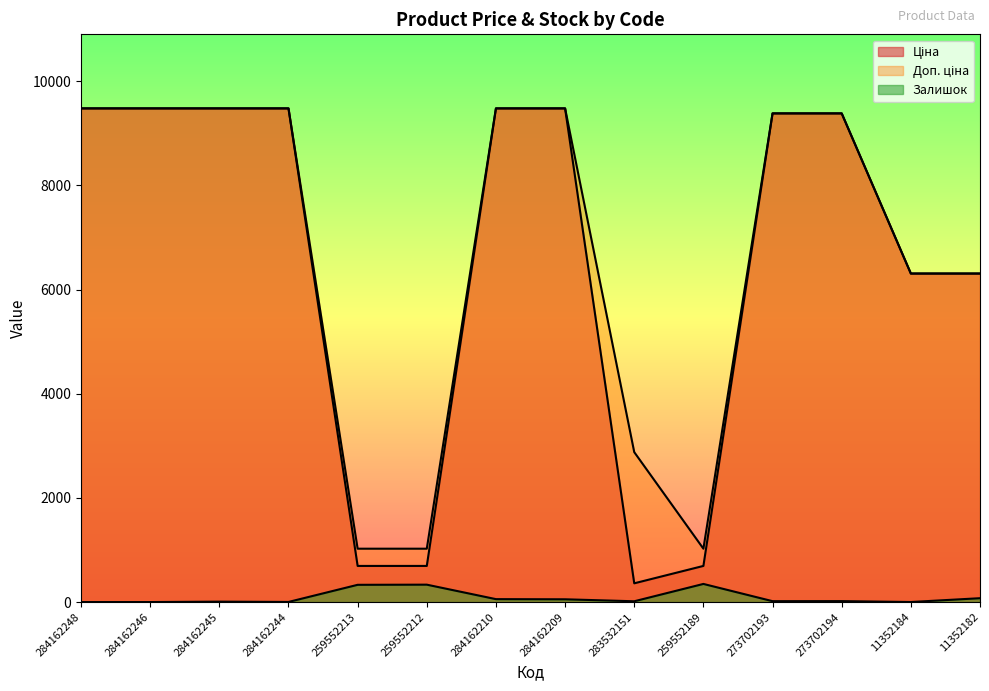

The Доп. ціна series shows 2878.8 at 283532151. True or false?

True